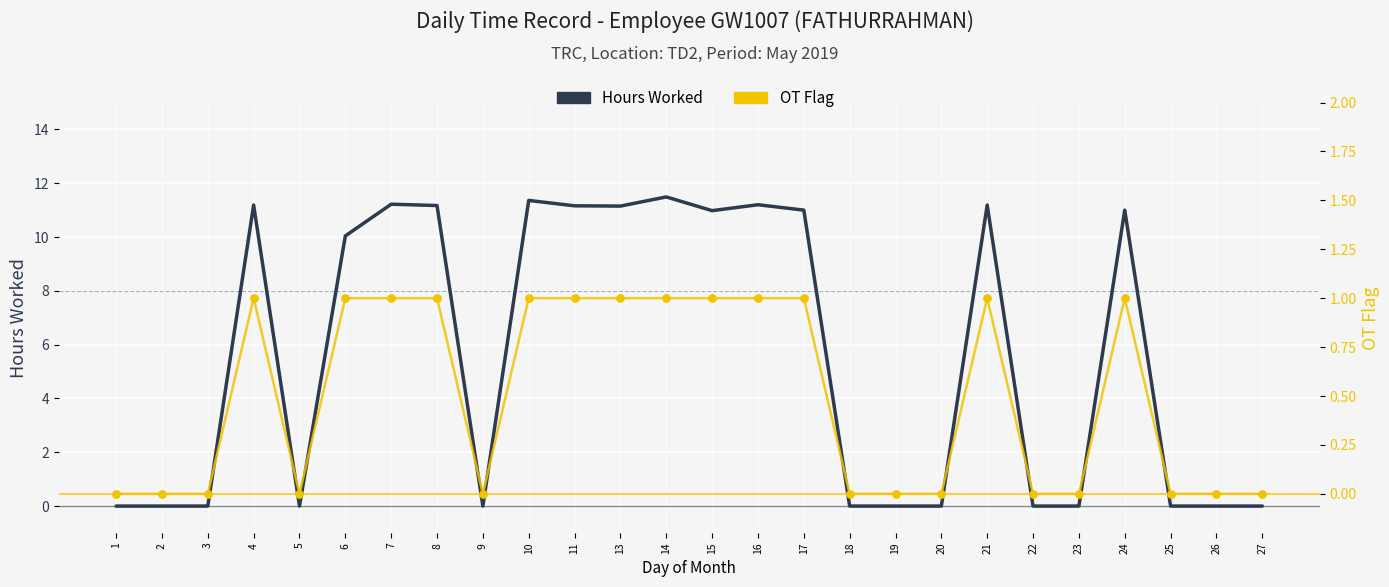

Which series has the largest Y range (max minus min)?

Hours Worked